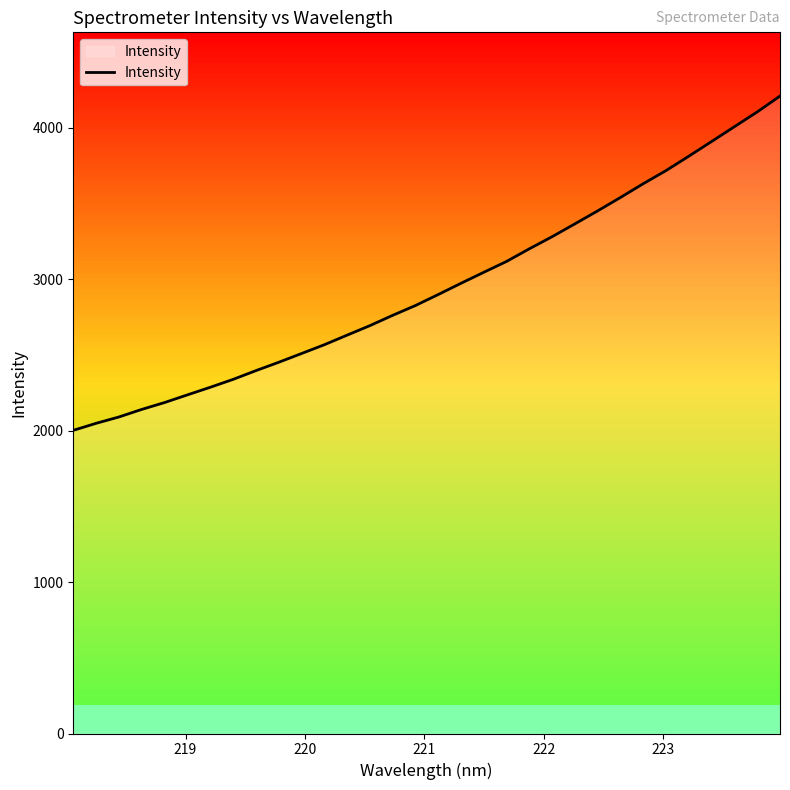

What is the difference between the maximum and minimum values?

2207.6